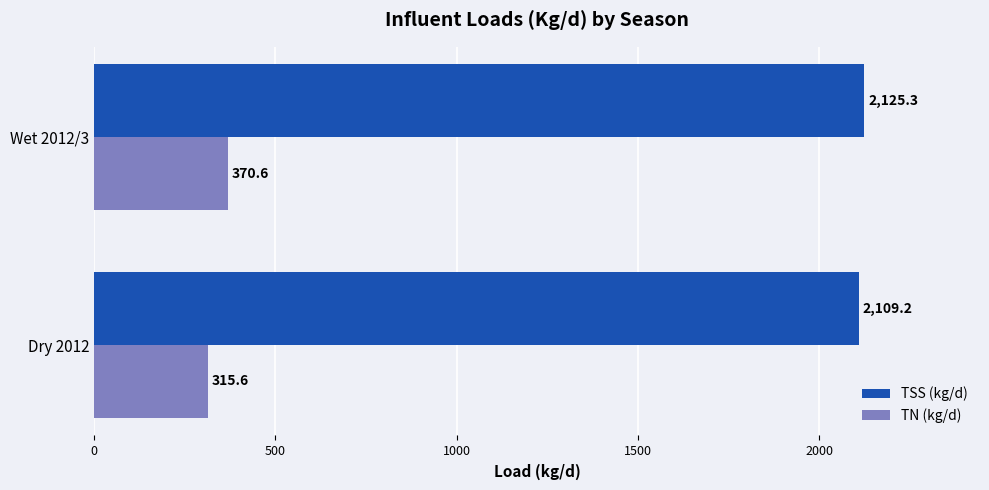

What is the minimum value for TSS (kg/d)?

2109.2